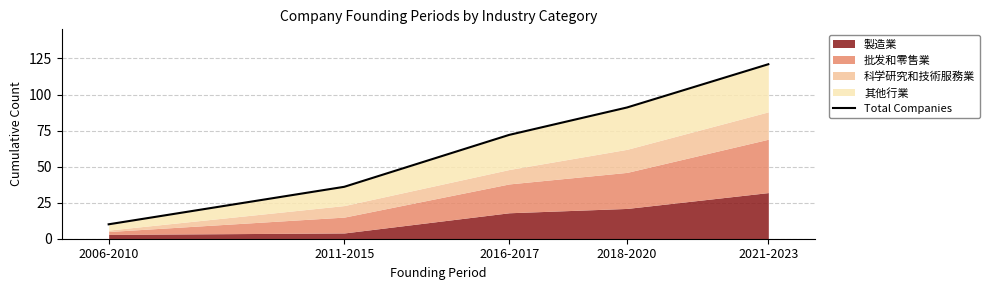

What is the difference between the maximum and minimum values?

111